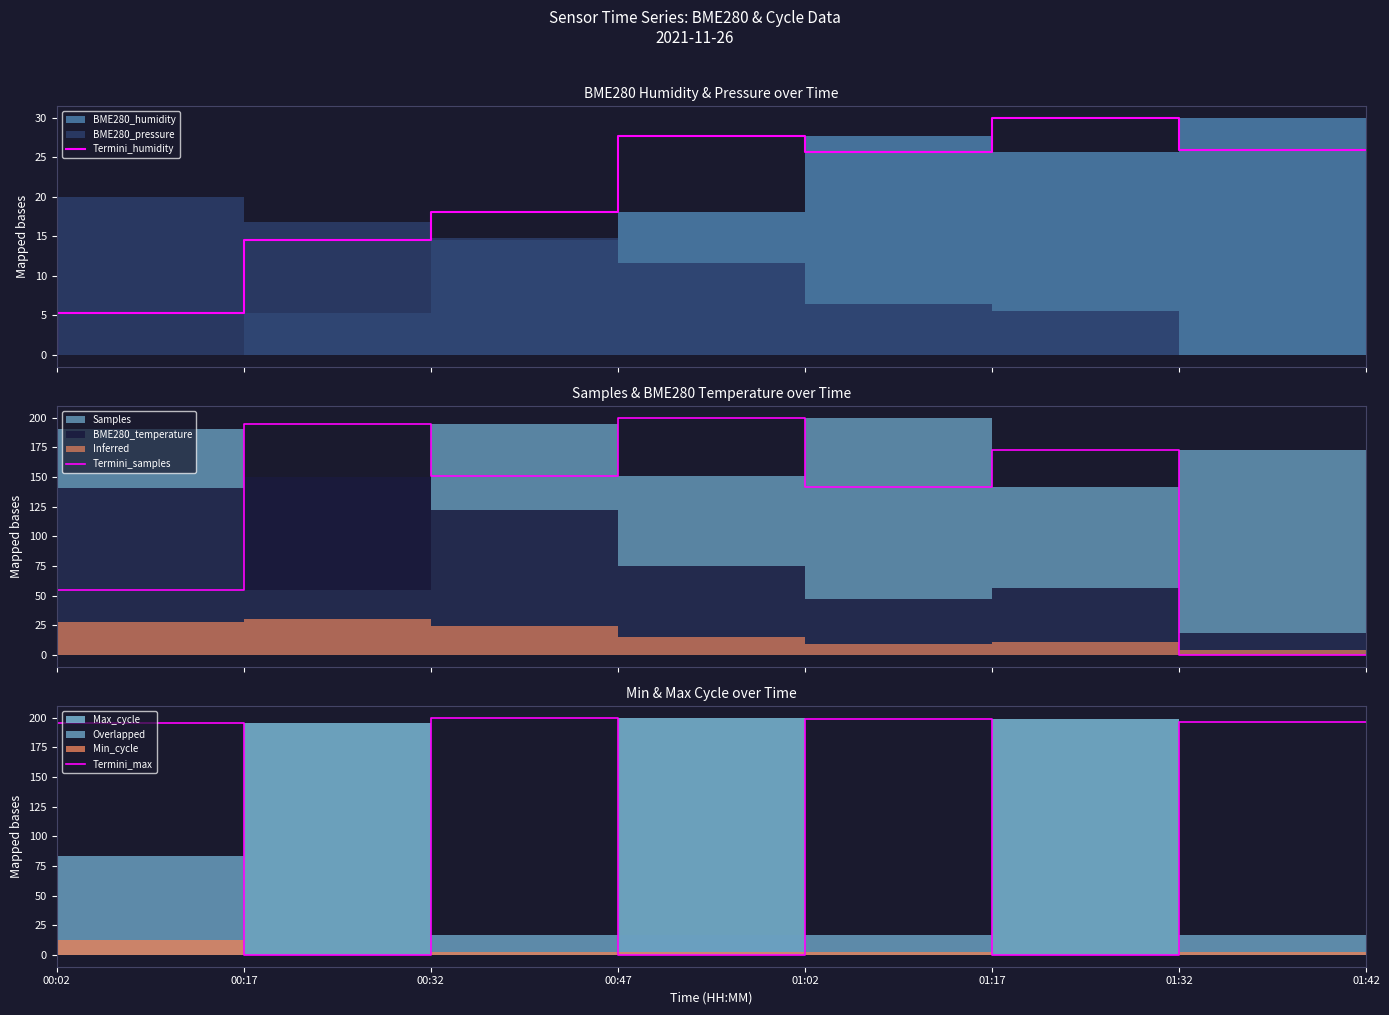

True or false: Termini_max has a value of 0.1 at 00:02.

True